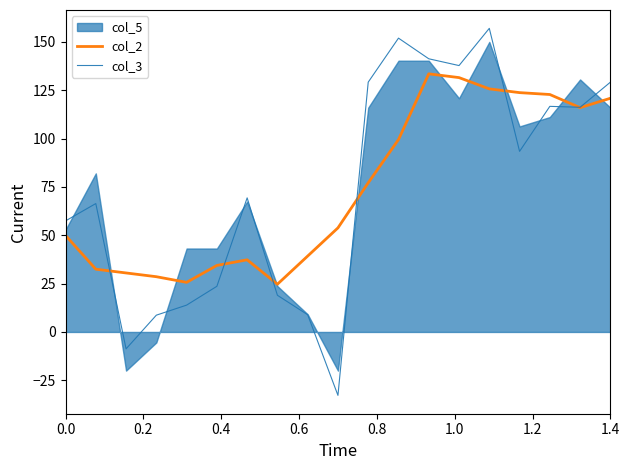

What is the highest value of the col_3 series?

157.0